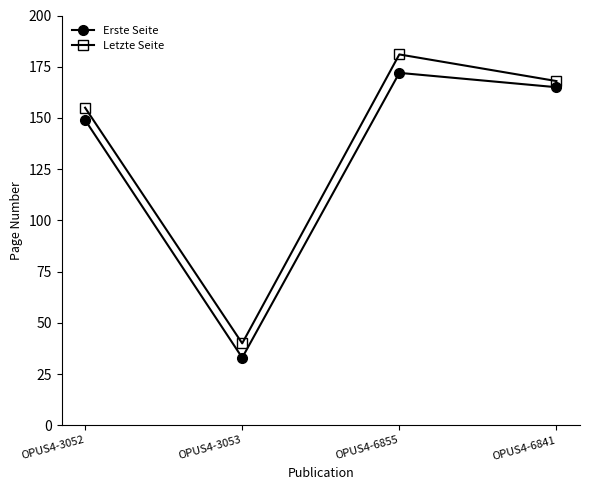

True or false: Letzte Seite has more than 1 interior local peaks.

False